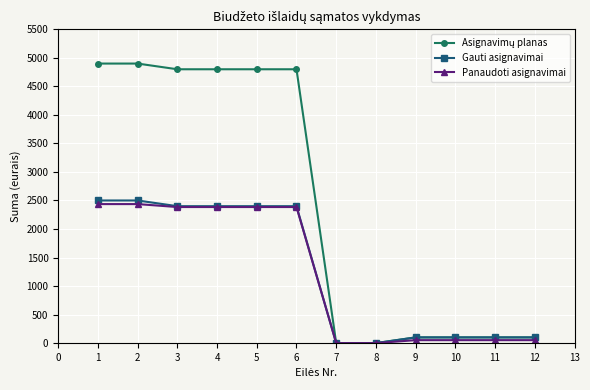

At how many categories does at least one series exceed 1477?

6